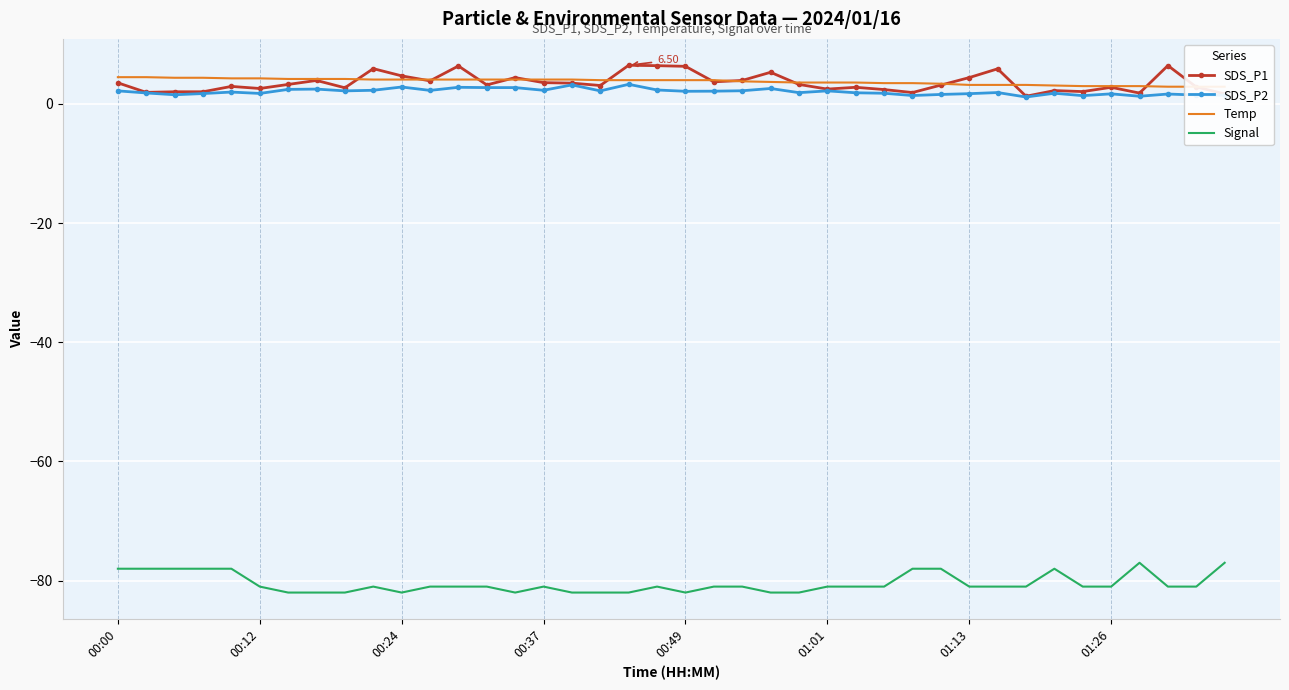

True or false: Signal and Temp intersect in this chart.

False